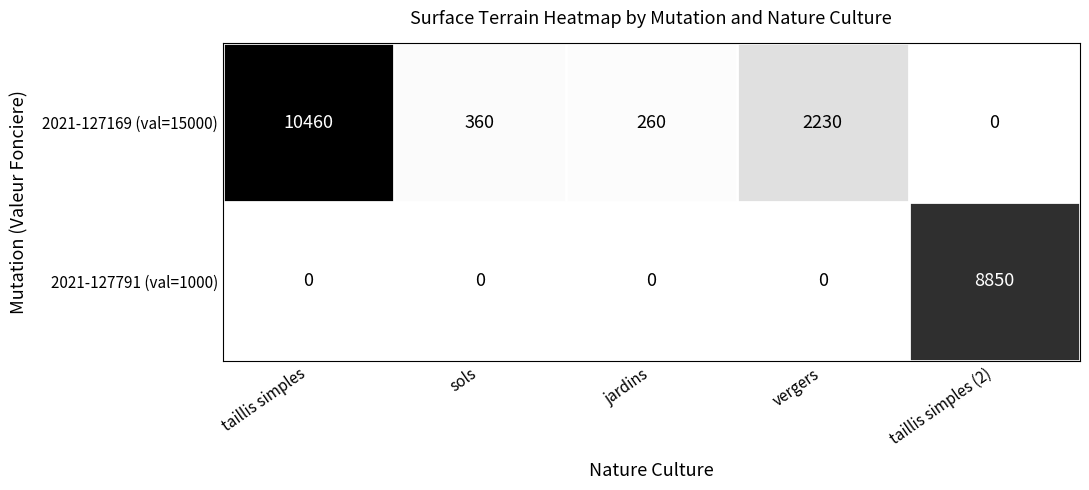

What is the difference between the 2021-127791 (val=1000) values at jardins and taillis simples (2)?

8850